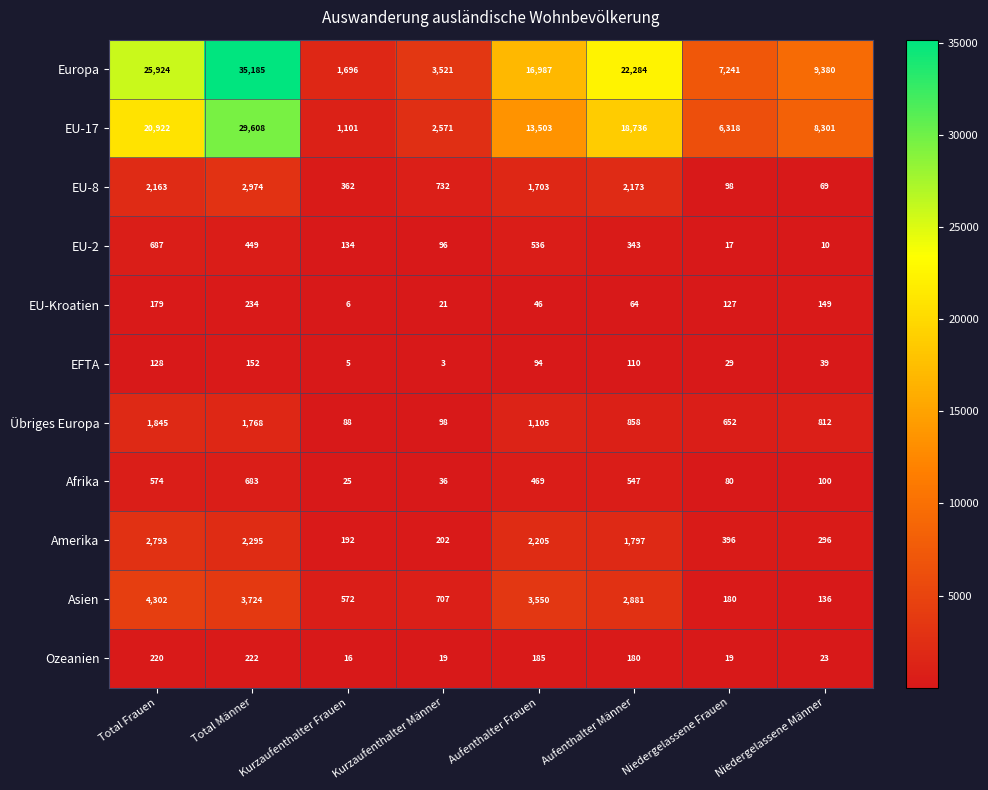

At Aufenthalter Frauen, list the series in order from smallest to largest.

EU-Kroatien, EFTA, Ozeanien, Afrika, EU-2, Übriges Europa, EU-8, Amerika, Asien, EU-17, Europa